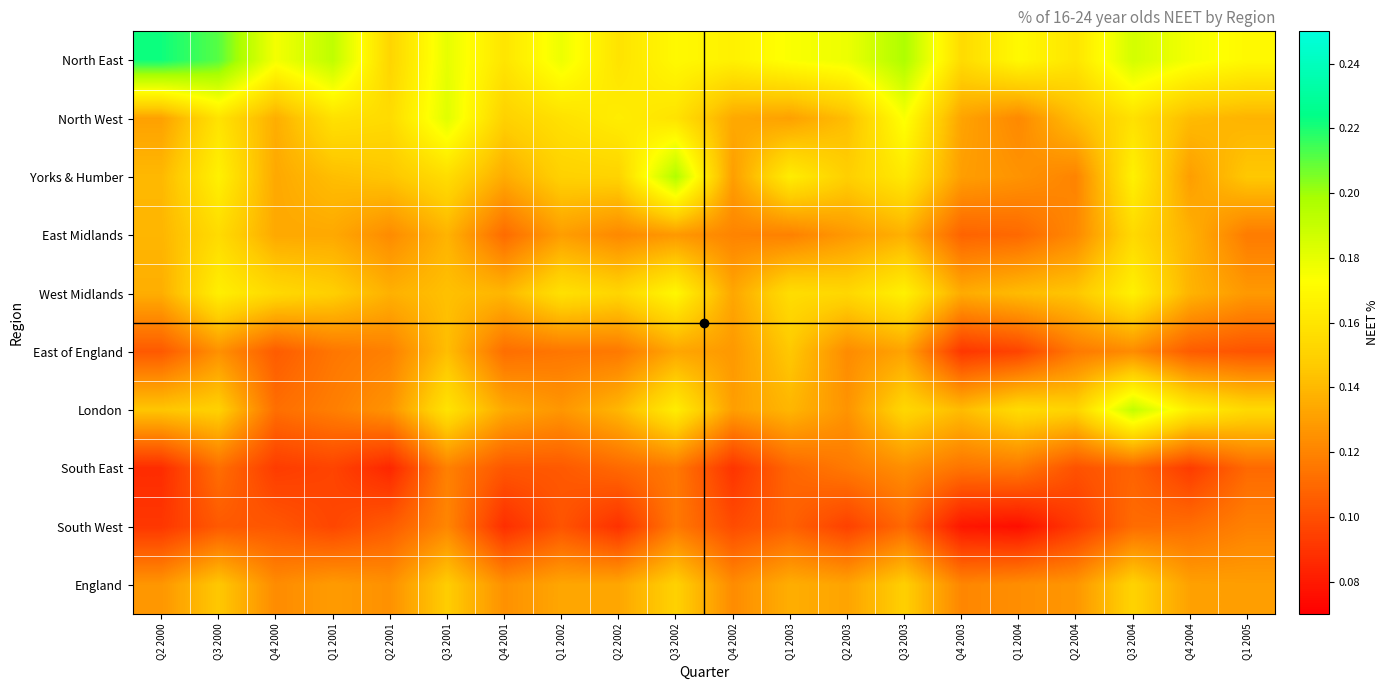

Reading left to right, extract all data points from this chart.

North East: Q2 2000=0.2	Q3 2000=0.2	Q4 2000=0.2	Q1 2001=0.2	Q2 2001=0.2	Q3 2001=0.2	Q4 2001=0.2	Q1 2002=0.2	Q2 2002=0.2	Q3 2002=0.2	Q4 2002=0.2	Q1 2003=0.2	Q2 2003=0.2	Q3 2003=0.2	Q4 2003=0.2	Q1 2004=0.2	Q2 2004=0.2	Q3 2004=0.2	Q4 2004=0.2	Q1 2005=0.2
North West: Q2 2000=0.1	Q3 2000=0.2	Q4 2000=0.1	Q1 2001=0.2	Q2 2001=0.2	Q3 2001=0.2	Q4 2001=0.1	Q1 2002=0.2	Q2 2002=0.2	Q3 2002=0.2	Q4 2002=0.1	Q1 2003=0.1	Q2 2003=0.1	Q3 2003=0.2	Q4 2003=0.1	Q1 2004=0.1	Q2 2004=0.1	Q3 2004=0.2	Q4 2004=0.1	Q1 2005=0.1
Yorks & Humber: Q2 2000=0.1	Q3 2000=0.2	Q4 2000=0.1	Q1 2001=0.1	Q2 2001=0.1	Q3 2001=0.2	Q4 2001=0.1	Q1 2002=0.1	Q2 2002=0.2	Q3 2002=0.2	Q4 2002=0.1	Q1 2003=0.2	Q2 2003=0.1	Q3 2003=0.2	Q4 2003=0.1	Q1 2004=0.1	Q2 2004=0.1	Q3 2004=0.2	Q4 2004=0.1	Q1 2005=0.1
East Midlands: Q2 2000=0.1	Q3 2000=0.2	Q4 2000=0.1	Q1 2001=0.1	Q2 2001=0.1	Q3 2001=0.1	Q4 2001=0.1	Q1 2002=0.1	Q2 2002=0.1	Q3 2002=0.1	Q4 2002=0.1	Q1 2003=0.1	Q2 2003=0.1	Q3 2003=0.1	Q4 2003=0.1	Q1 2004=0.1	Q2 2004=0.1	Q3 2004=0.2	Q4 2004=0.1	Q1 2005=0.1
West Midlands: Q2 2000=0.1	Q3 2000=0.2	Q4 2000=0.2	Q1 2001=0.1	Q2 2001=0.1	Q3 2001=0.1	Q4 2001=0.1	Q1 2002=0.2	Q2 2002=0.2	Q3 2002=0.2	Q4 2002=0.1	Q1 2003=0.2	Q2 2003=0.2	Q3 2003=0.2	Q4 2003=0.1	Q1 2004=0.1	Q2 2004=0.1	Q3 2004=0.2	Q4 2004=0.1	Q1 2005=0.1
East of England: Q2 2000=0.1	Q3 2000=0.1	Q4 2000=0.1	Q1 2001=0.1	Q2 2001=0.1	Q3 2001=0.1	Q4 2001=0.1	Q1 2002=0.1	Q2 2002=0.1	Q3 2002=0.1	Q4 2002=0.1	Q1 2003=0.1	Q2 2003=0.1	Q3 2003=0.1	Q4 2003=0.1	Q1 2004=0.1	Q2 2004=0.1	Q3 2004=0.1	Q4 2004=0.1	Q1 2005=0.1
London: Q2 2000=0.1	Q3 2000=0.1	Q4 2000=0.1	Q1 2001=0.1	Q2 2001=0.1	Q3 2001=0.2	Q4 2001=0.1	Q1 2002=0.1	Q2 2002=0.1	Q3 2002=0.2	Q4 2002=0.1	Q1 2003=0.1	Q2 2003=0.1	Q3 2003=0.2	Q4 2003=0.1	Q1 2004=0.2	Q2 2004=0.2	Q3 2004=0.2	Q4 2004=0.2	Q1 2005=0.2
South East: Q2 2000=0.1	Q3 2000=0.1	Q4 2000=0.1	Q1 2001=0.1	Q2 2001=0.1	Q3 2001=0.1	Q4 2001=0.1	Q1 2002=0.1	Q2 2002=0.1	Q3 2002=0.1	Q4 2002=0.1	Q1 2003=0.1	Q2 2003=0.1	Q3 2003=0.1	Q4 2003=0.1	Q1 2004=0.1	Q2 2004=0.1	Q3 2004=0.1	Q4 2004=0.1	Q1 2005=0.1
South West: Q2 2000=0.1	Q3 2000=0.1	Q4 2000=0.1	Q1 2001=0.1	Q2 2001=0.1	Q3 2001=0.1	Q4 2001=0.1	Q1 2002=0.1	Q2 2002=0.1	Q3 2002=0.1	Q4 2002=0.1	Q1 2003=0.1	Q2 2003=0.1	Q3 2003=0.1	Q4 2003=0.1	Q1 2004=0.1	Q2 2004=0.1	Q3 2004=0.1	Q4 2004=0.1	Q1 2005=0.1
England: Q2 2000=0.1	Q3 2000=0.1	Q4 2000=0.1	Q1 2001=0.1	Q2 2001=0.1	Q3 2001=0.1	Q4 2001=0.1	Q1 2002=0.1	Q2 2002=0.1	Q3 2002=0.1	Q4 2002=0.1	Q1 2003=0.1	Q2 2003=0.1	Q3 2003=0.1	Q4 2003=0.1	Q1 2004=0.1	Q2 2004=0.1	Q3 2004=0.2	Q4 2004=0.1	Q1 2005=0.1